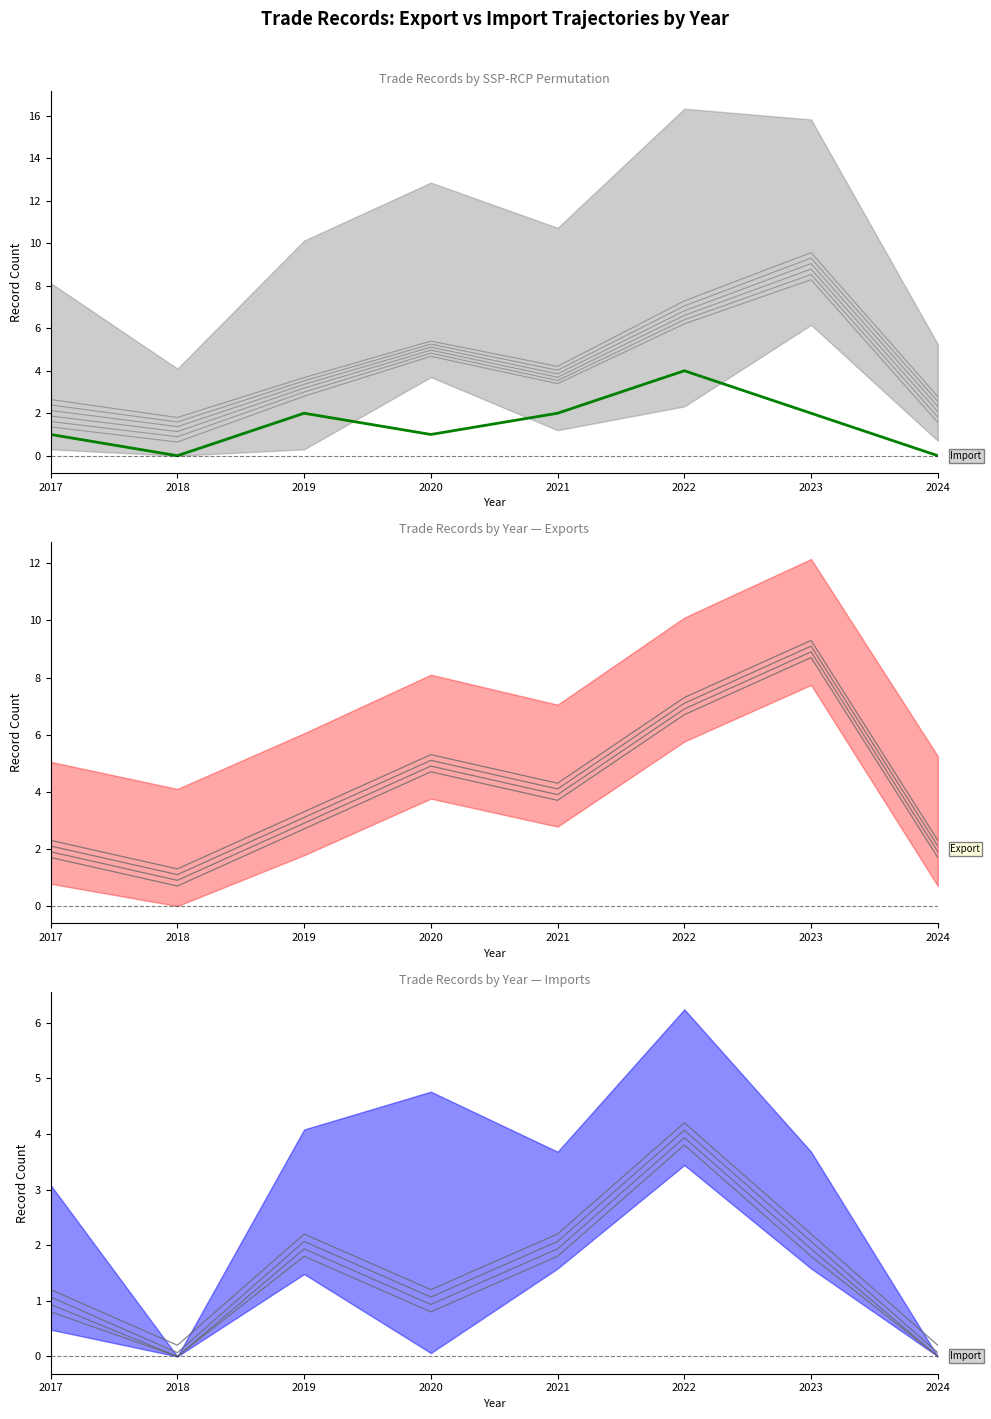

True or false: the data shows 2 at 2023.

True